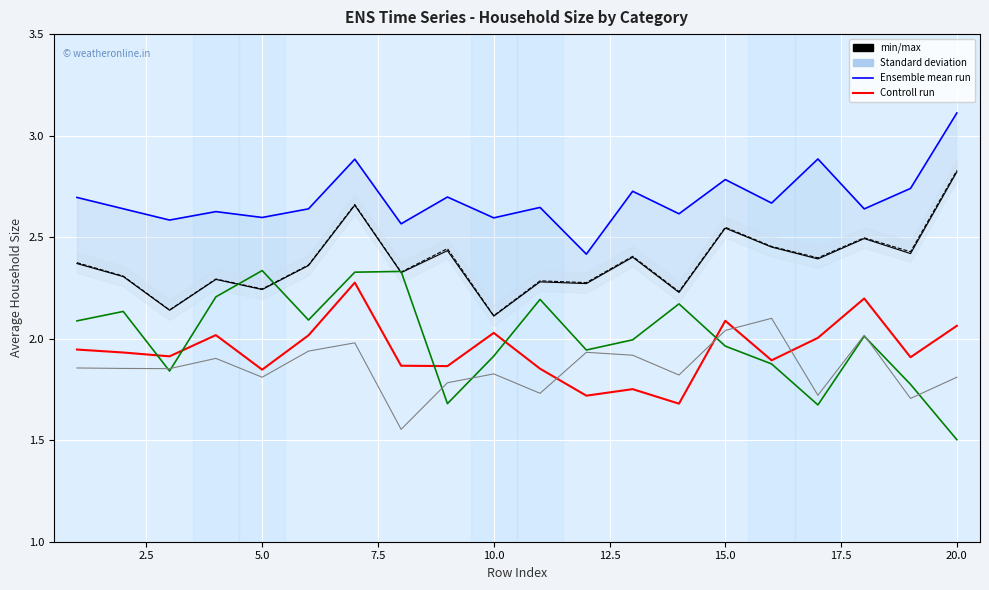

The col_10 series shows 2.3 at 20.0. True or false?

False